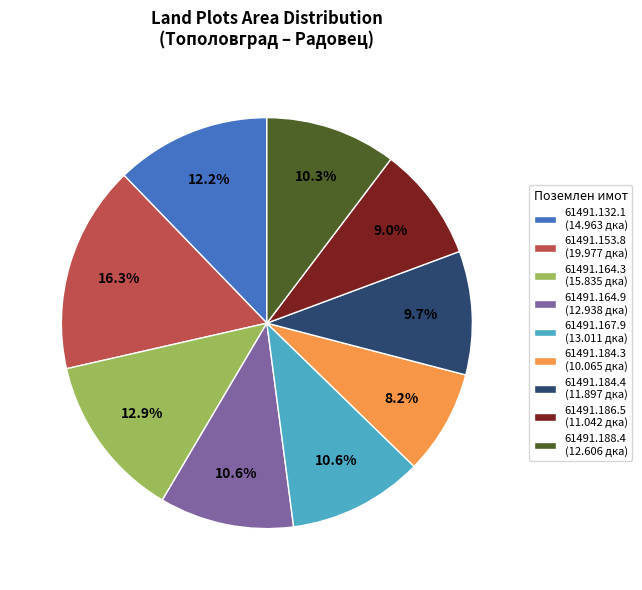

Is there a majority slice in this chart?

No